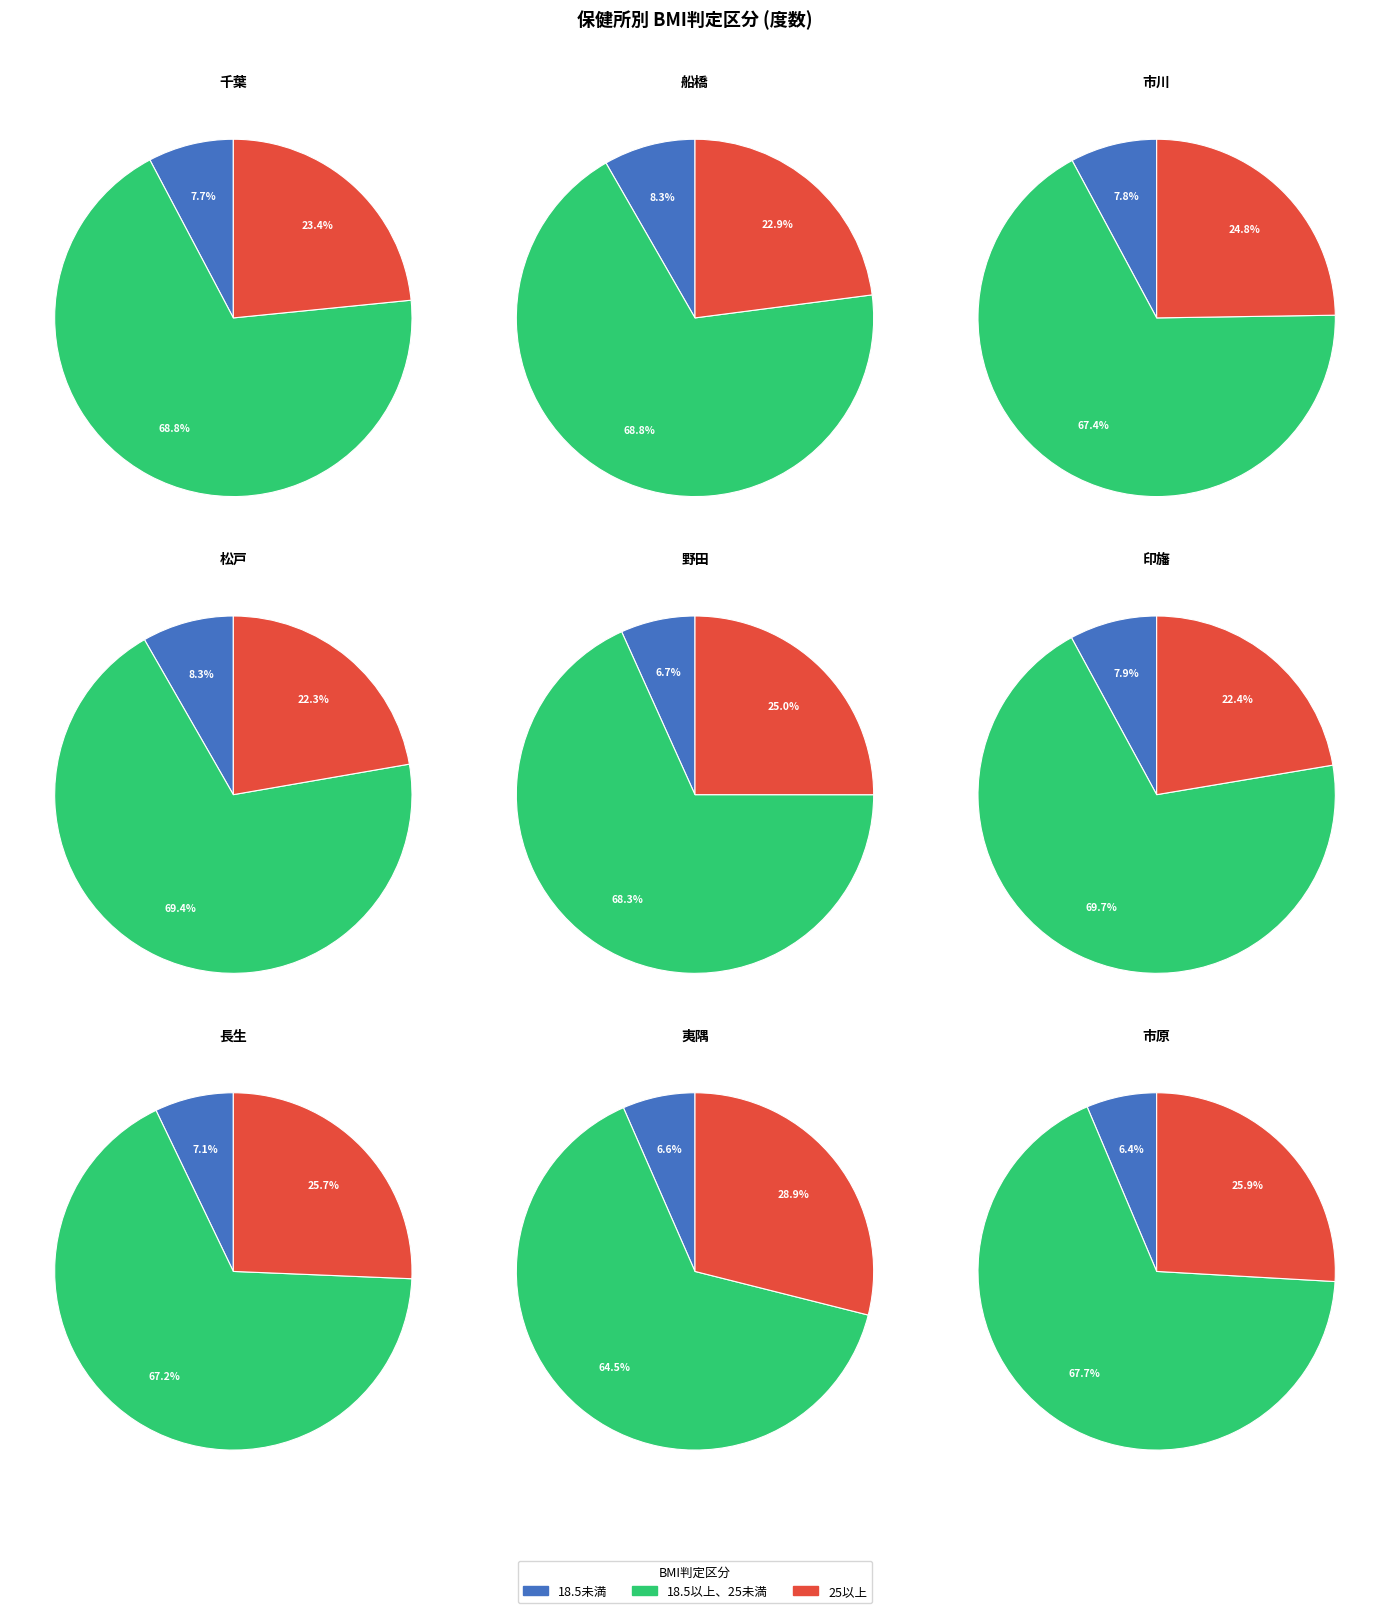

At 千葉, list the series in order from largest to smallest.

18.5以上、25未満, 25以上, 18.5未満